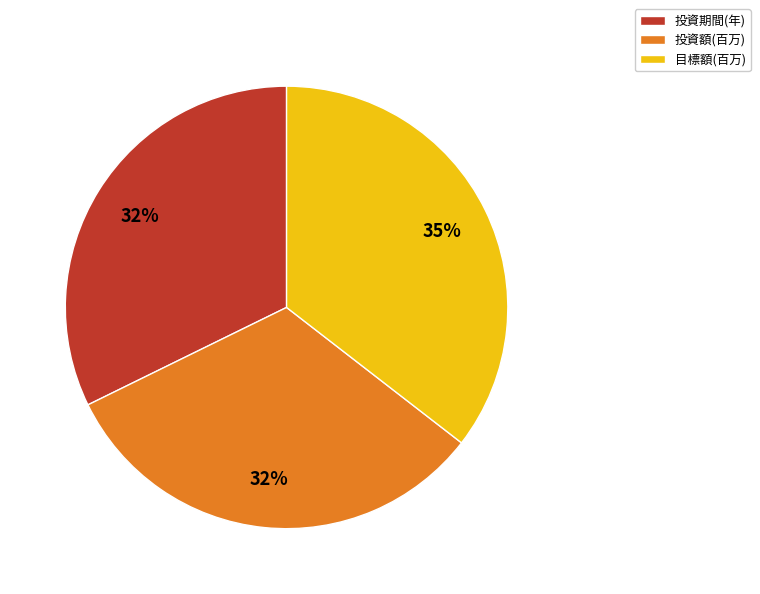

Which slice is the largest?

目標額(百万)